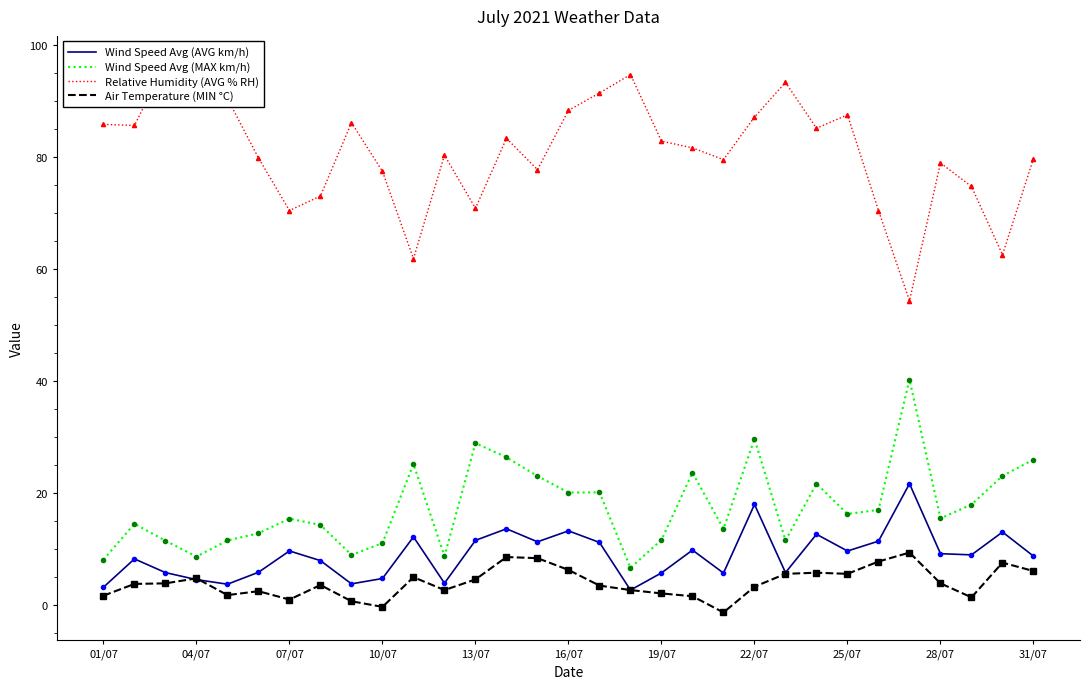

True or false: Wind Speed Avg (MAX km/h) and Air Temperature (MIN °C) intersect in this chart.

False